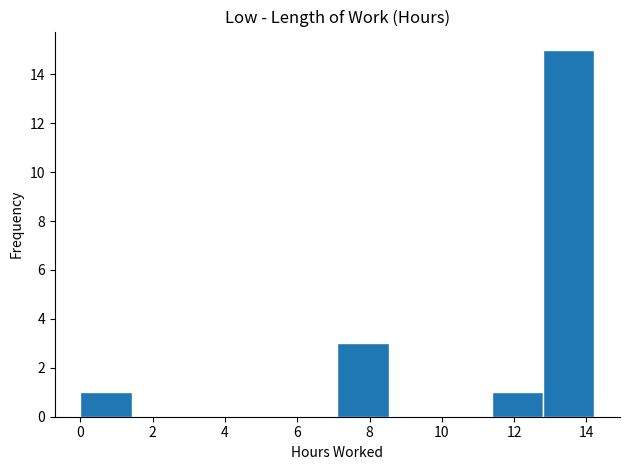

Reading left to right, transcribe this chart: for each bar, give the range it covers on the x-axis and its height. Neither the bar edges nor the heights are printed on the chart, so give them approximately, as read against the axes.

0.0 to 1.4: 1
1.4 to 2.8: 0
2.8 to 4.2: 0
4.2 to 5.6: 0
5.6 to 7.2: 0
7.2 to 8.6: 3
8.6 to 10.0: 0
10.0 to 11.4: 0
11.4 to 12.8: 1
12.8 to 14.2: 15